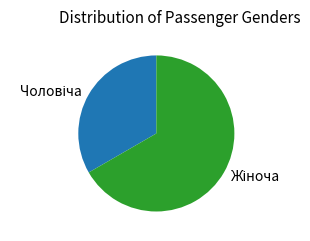

Does any single category account for the majority?

Yes